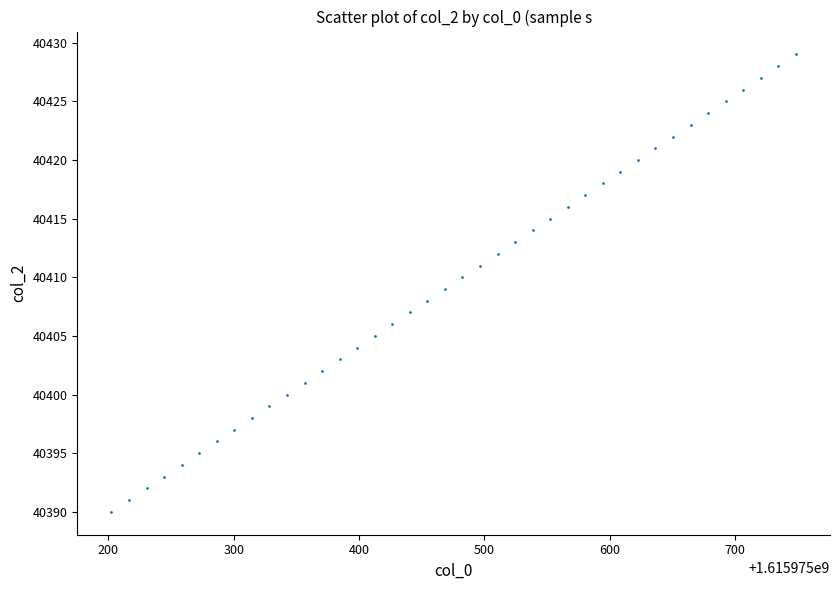

How many points are shown in the scatter plot?

40